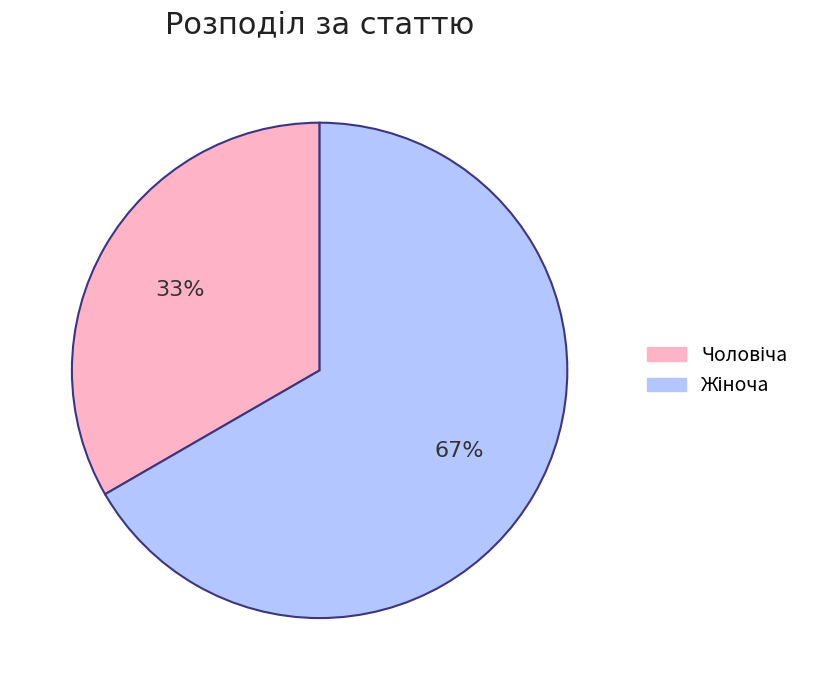

Is there any slice that represents more than half of the pie?

Yes